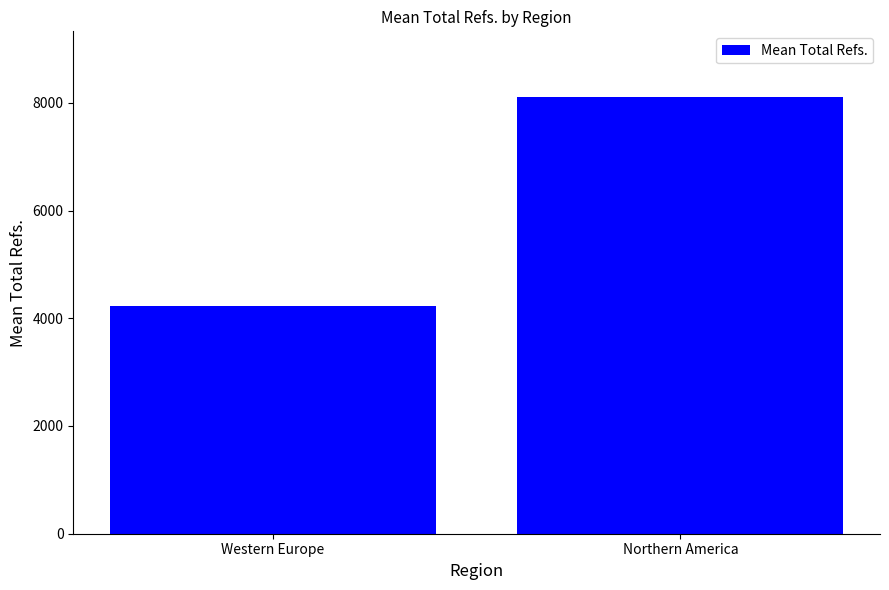

Is it true that the value at Western Europe is 4225.8?

True